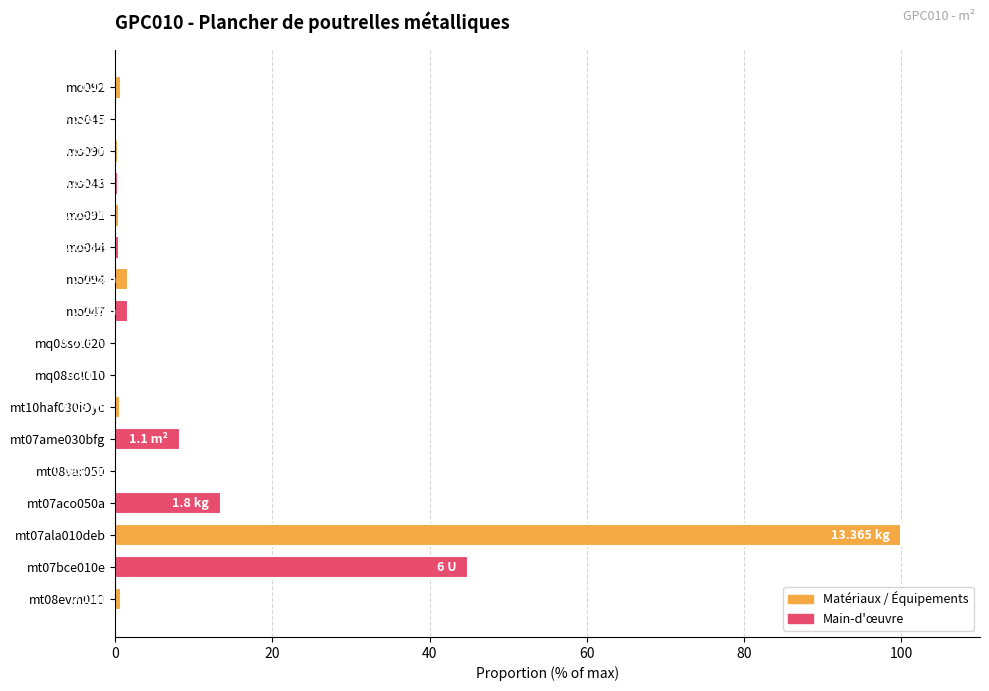

At which label is the value closest to 50?

mt07bce010e